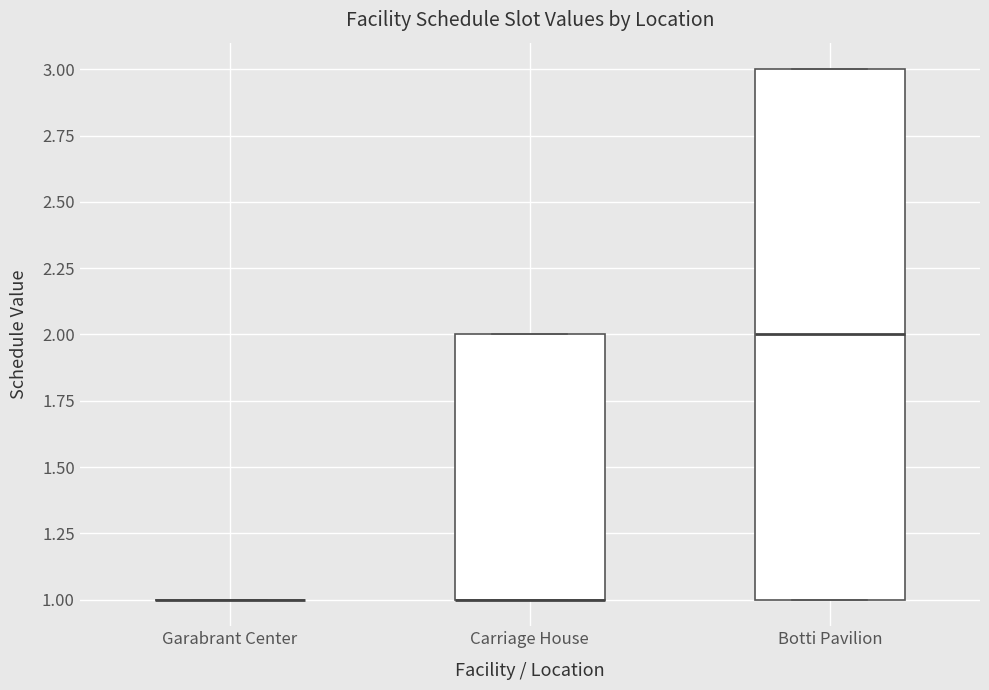

Reading left to right, read every box against the y-axis: the position of its median line, the range the box covers, and the ends of its whiskers. The values are not printed on the chart, so give them approximately, as read against the axis.

Garabrant Center: box collapsed to a line at 1, whiskers 1 to 1
Carriage House: median 1 (drawn on the box's lower edge), box 1 to 2, whiskers 1 to 2
Botti Pavilion: median 2, box 1 to 3, whiskers 1 to 3